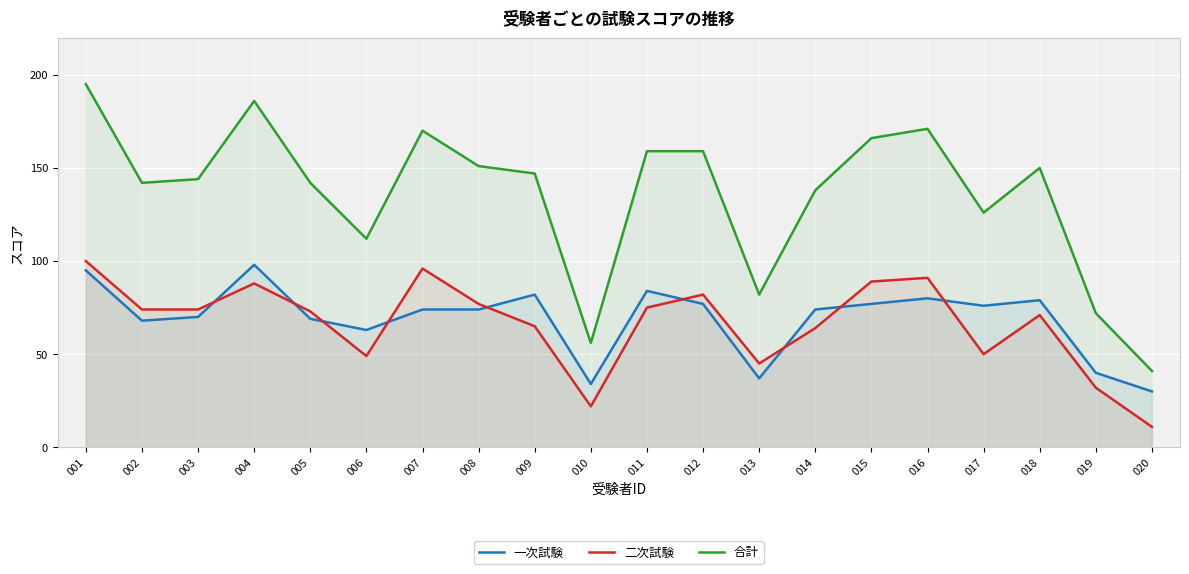

How many data points in 合計 are less than 147?

10